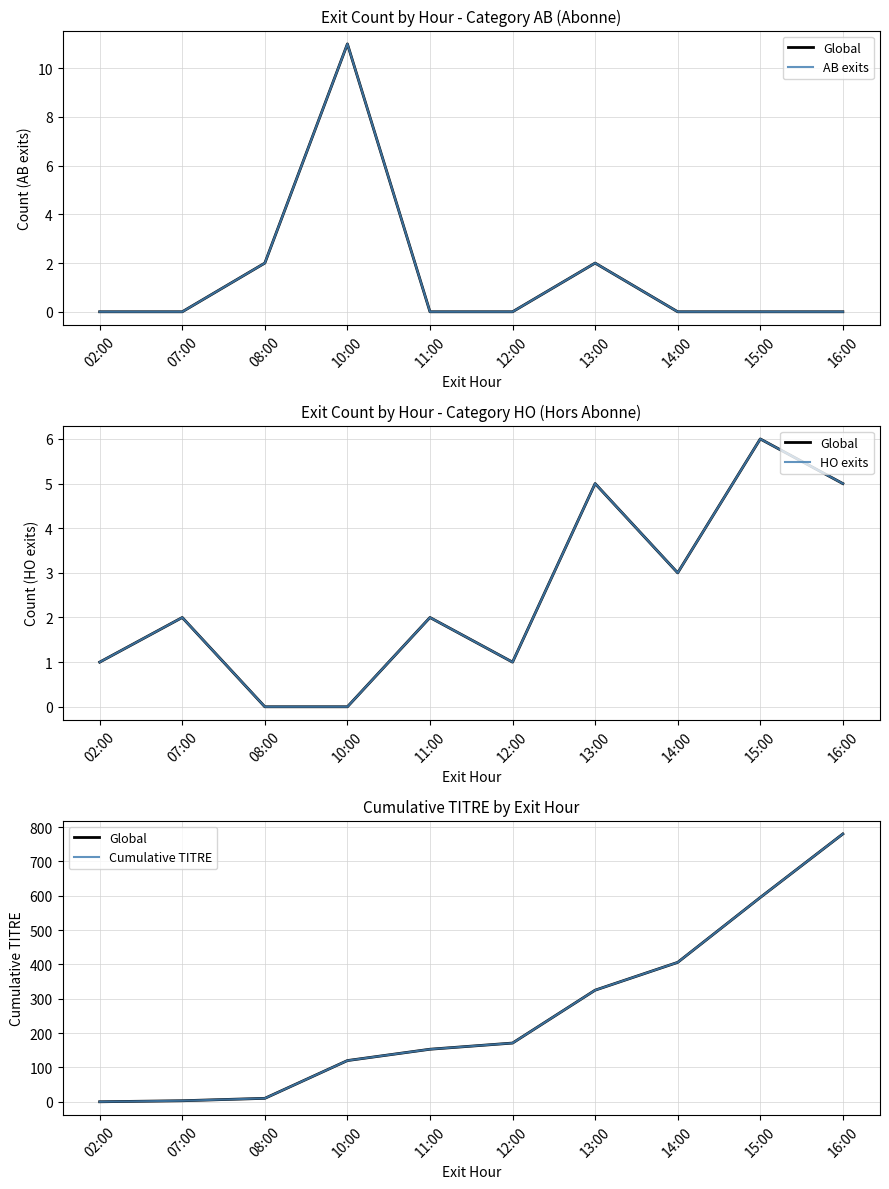

How many data points in HO exits are less than 2?

4